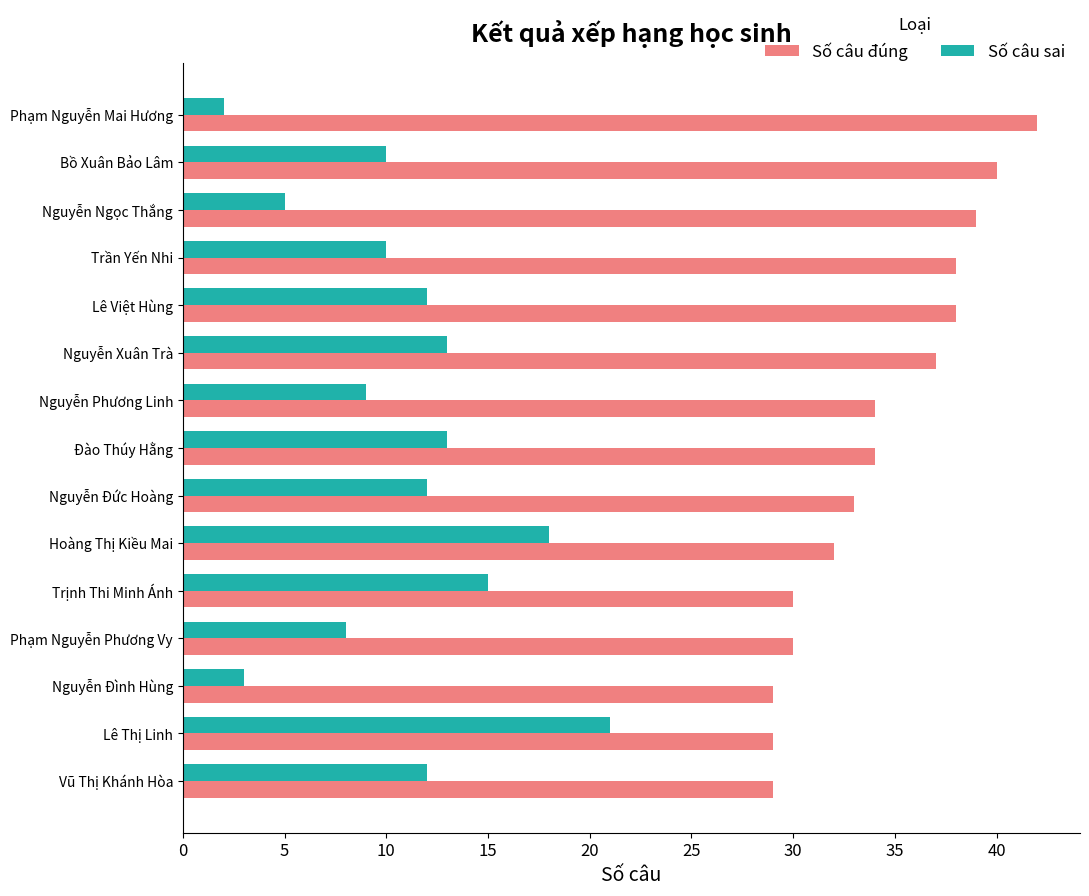

What are all the series names shown in the legend?

Số câu đúng, Số câu sai